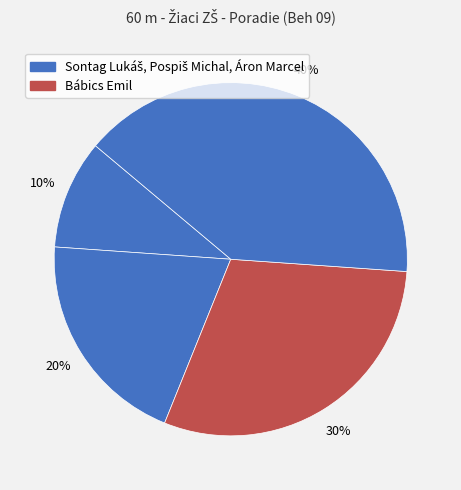

Count the number of slices in the pie.

4